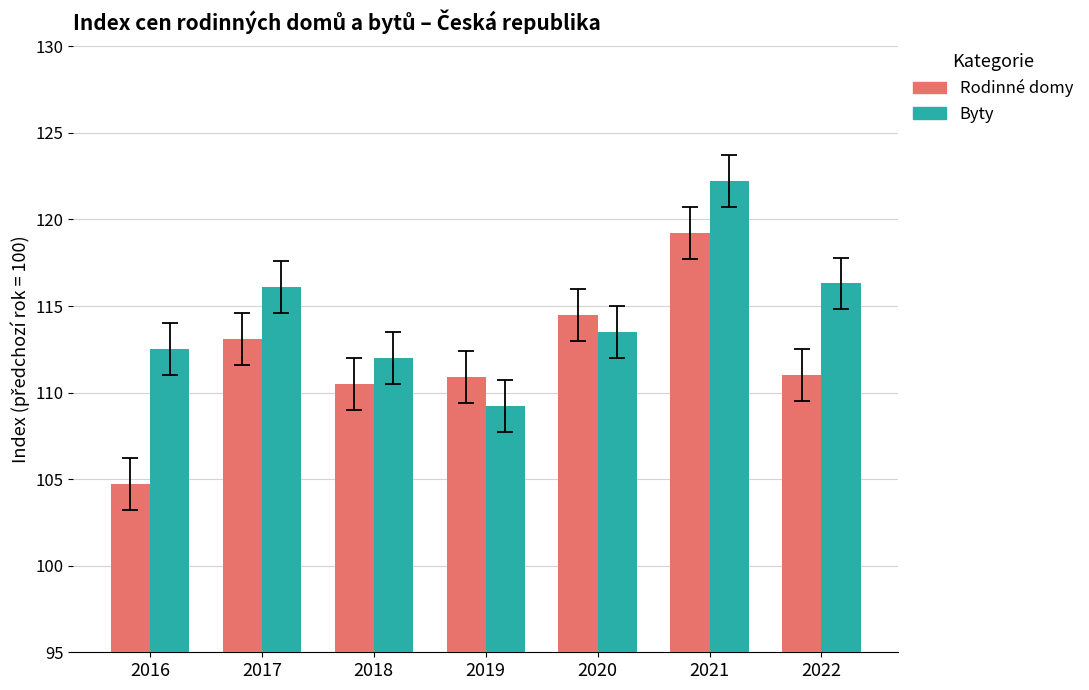

Where does the Rodinné domy series first go above 111?

2017